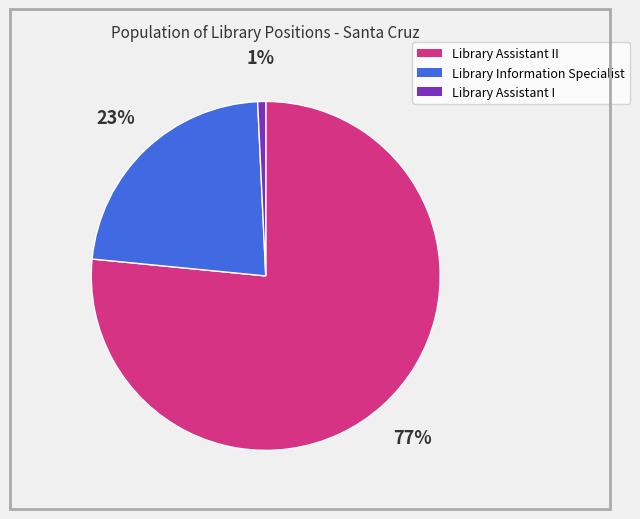

How many slices are in this pie chart?

3